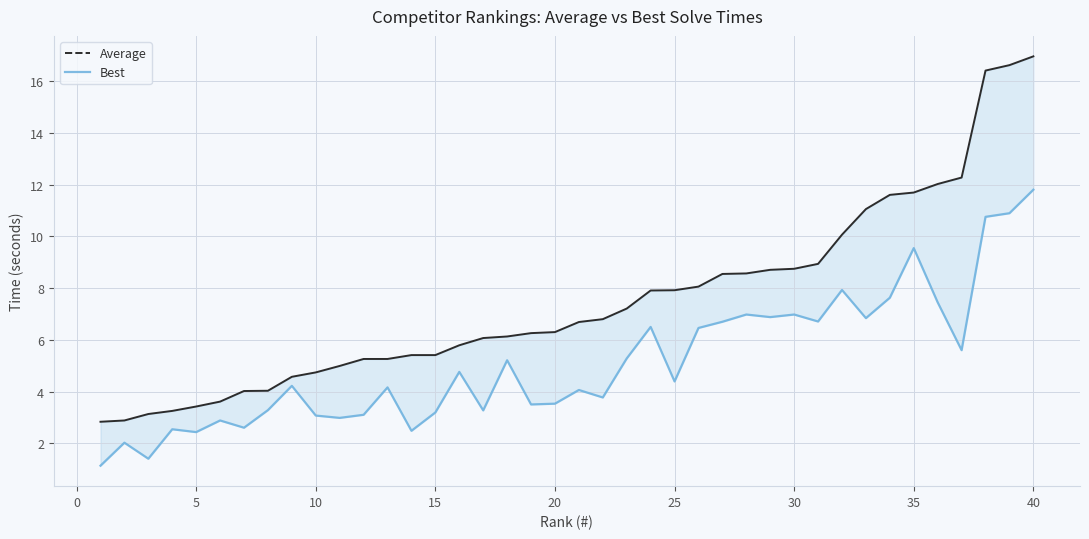

At how many categories does at least one series exceed 1?

40